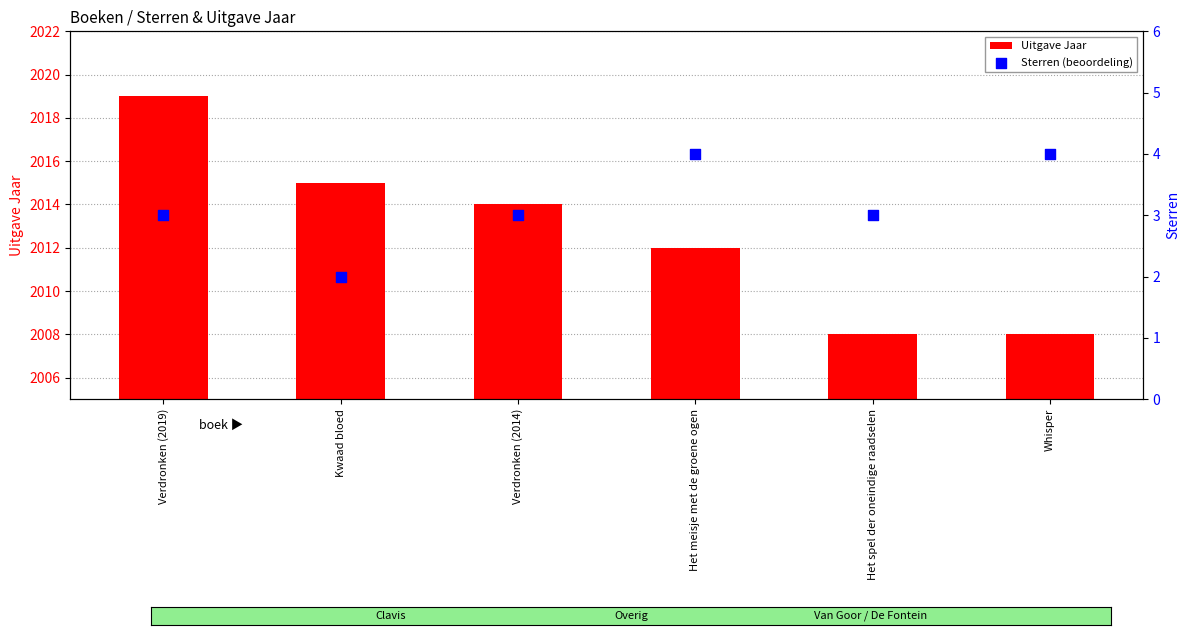

Is the value of Sterren (beoordeling) at Verdronken (2014) greater than the value of Uitgave Jaar at Kwaad bloed?

No